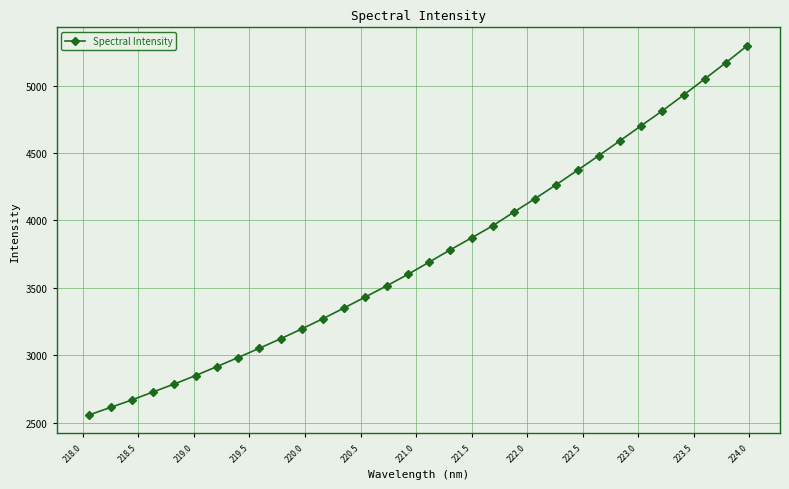

True or false: there are more than 2 points higher than both neighbors.

False